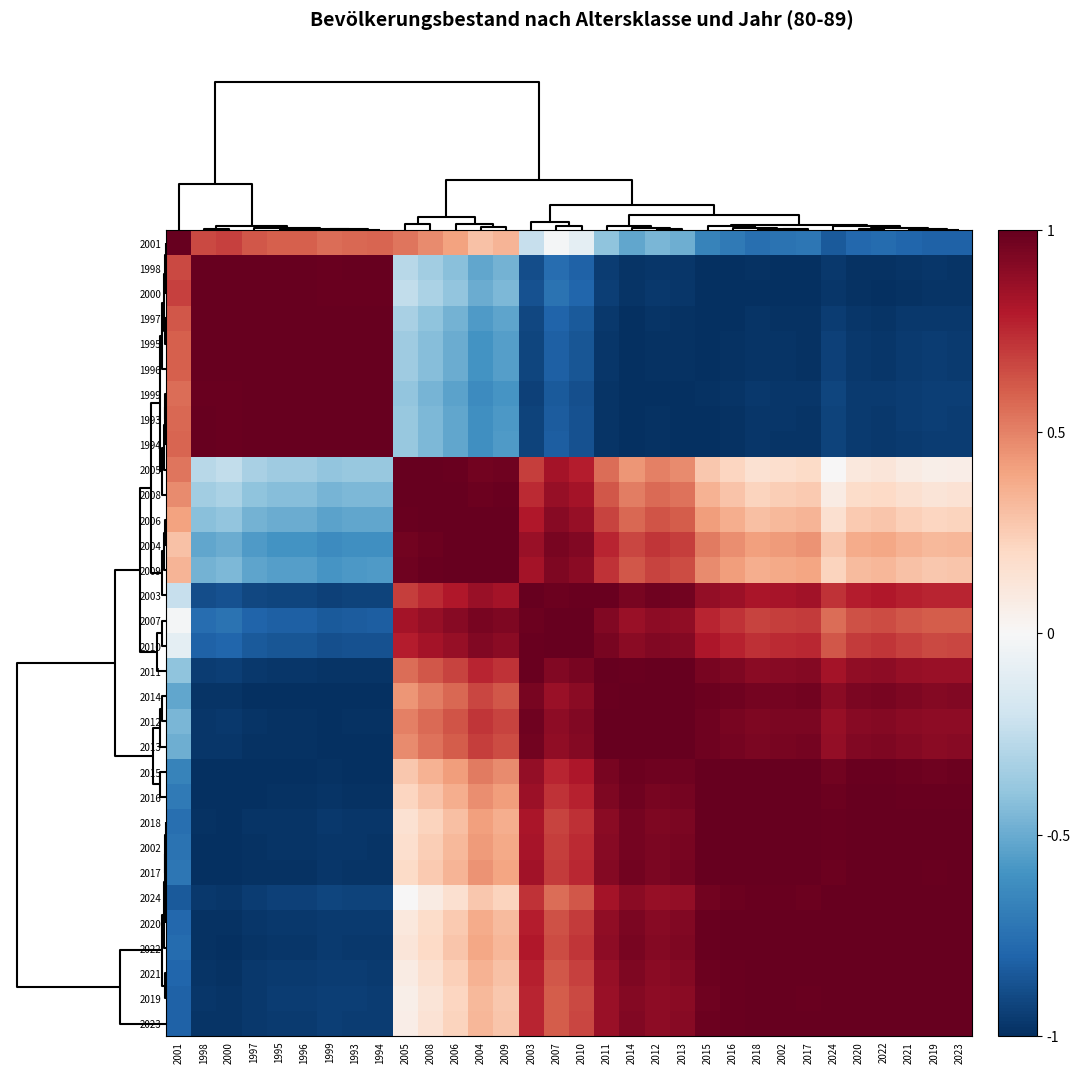

How many distinct data groups are displayed?

32